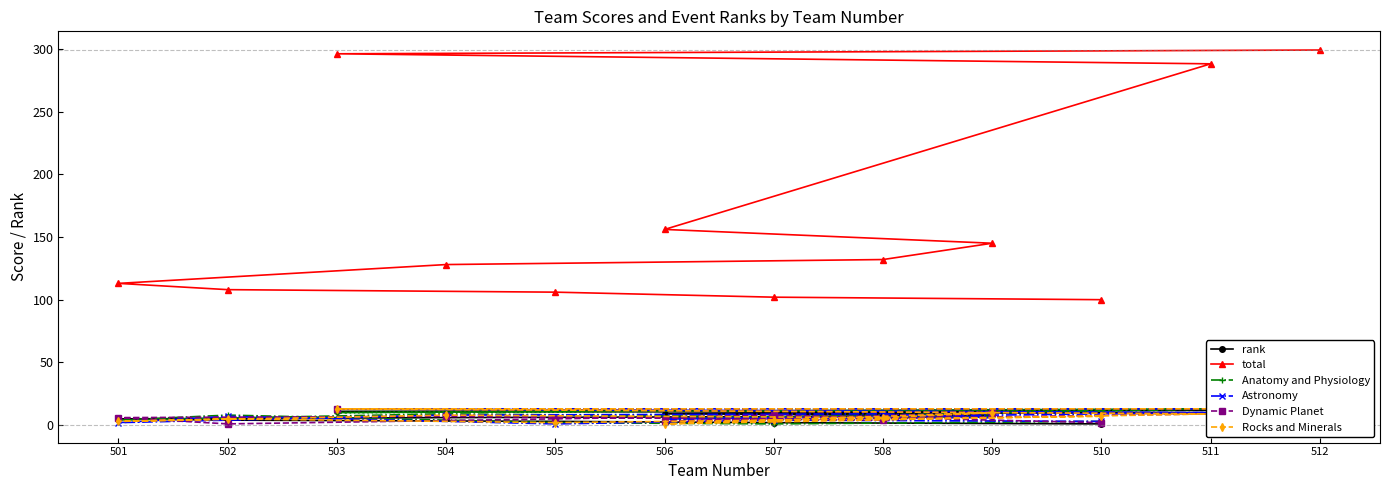

Where is the first local minimum for Dynamic Planet?

502